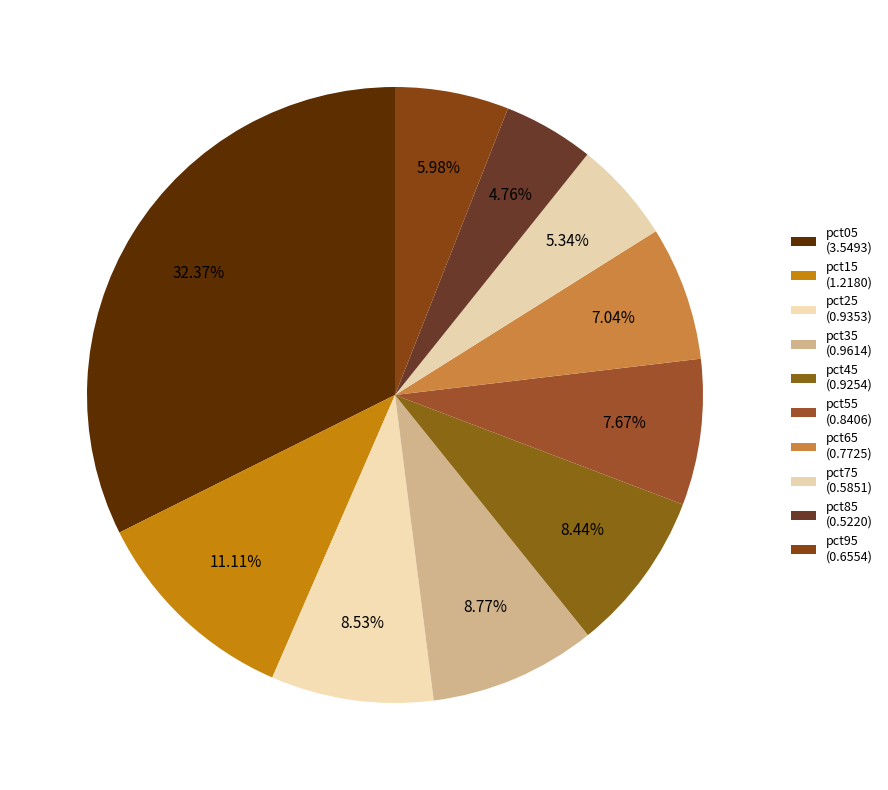

Do pct45 and pct85 together represent more than half of the pie?

No